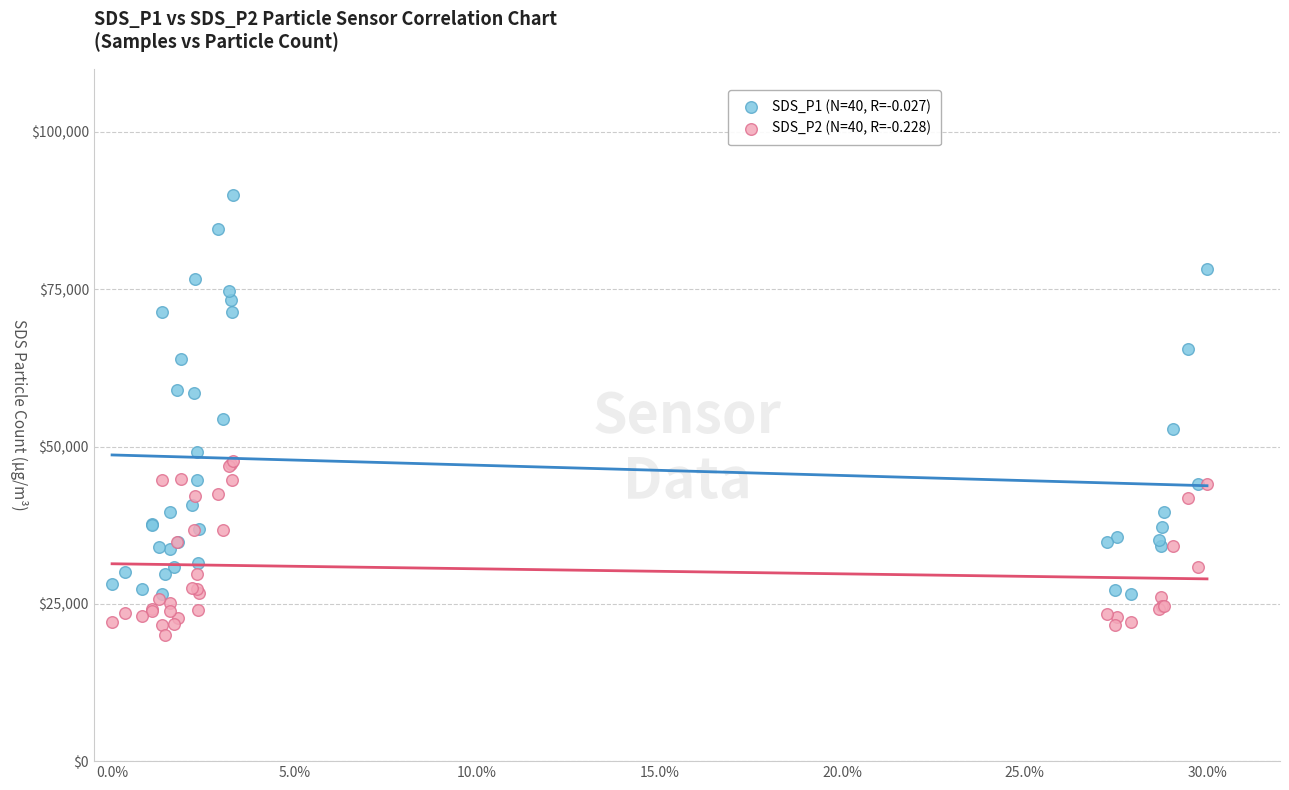

What are all the series names shown in the legend?

SDS_P1 (N=40, R=-0.027), SDS_P2 (N=40, R=-0.228)